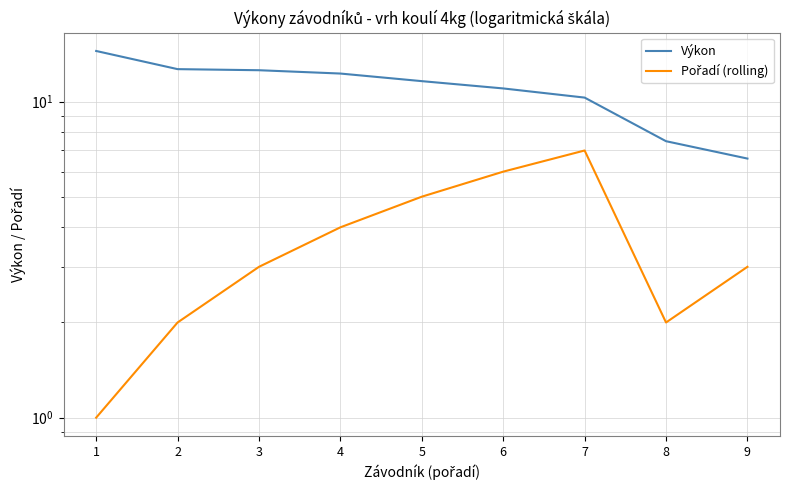

True or false: Výkon and Pořadí (rolling) intersect in this chart.

False